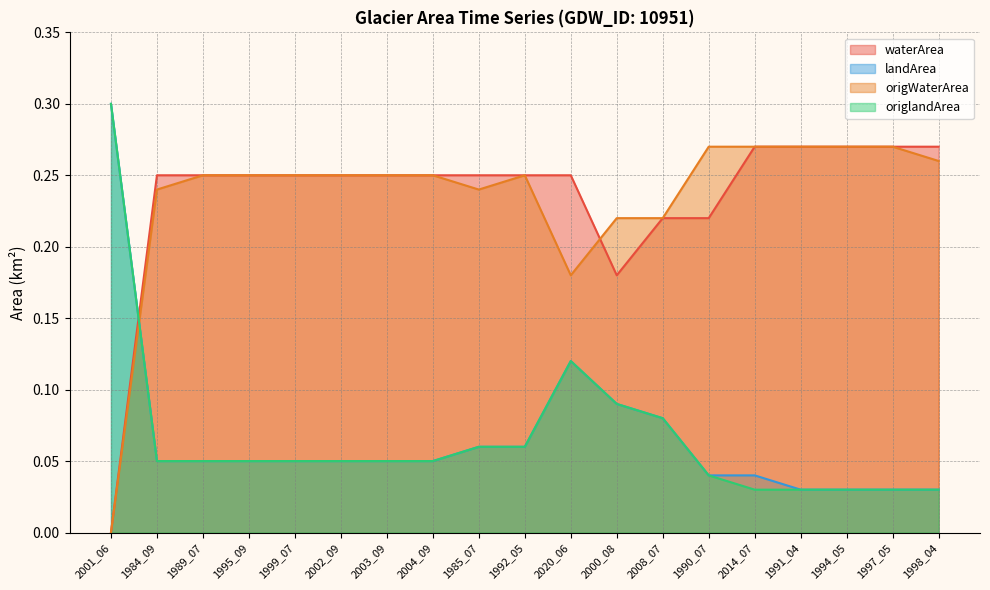

At which category does origlandArea reach its first local peak?

2020_06